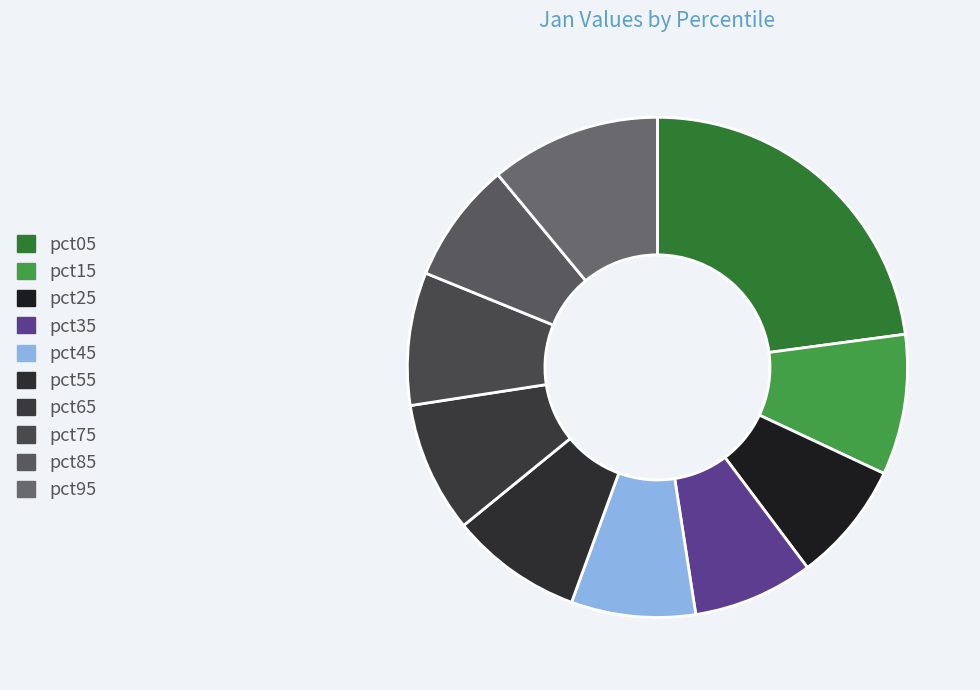

Count the number of slices in the pie.

10